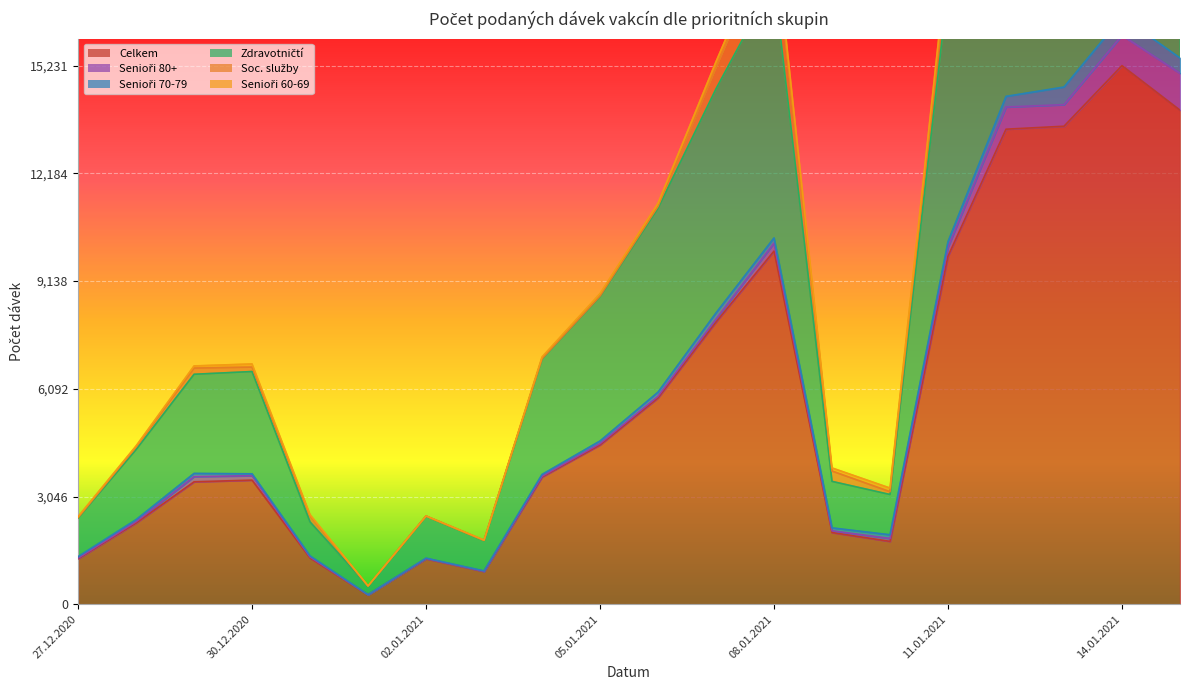

True or false: Senioři 60-69 and Celkem cross at least once.

False